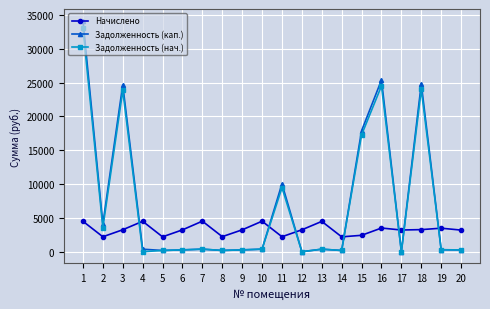

The Начислено series shows 2226.0 at 8. True or false?

True